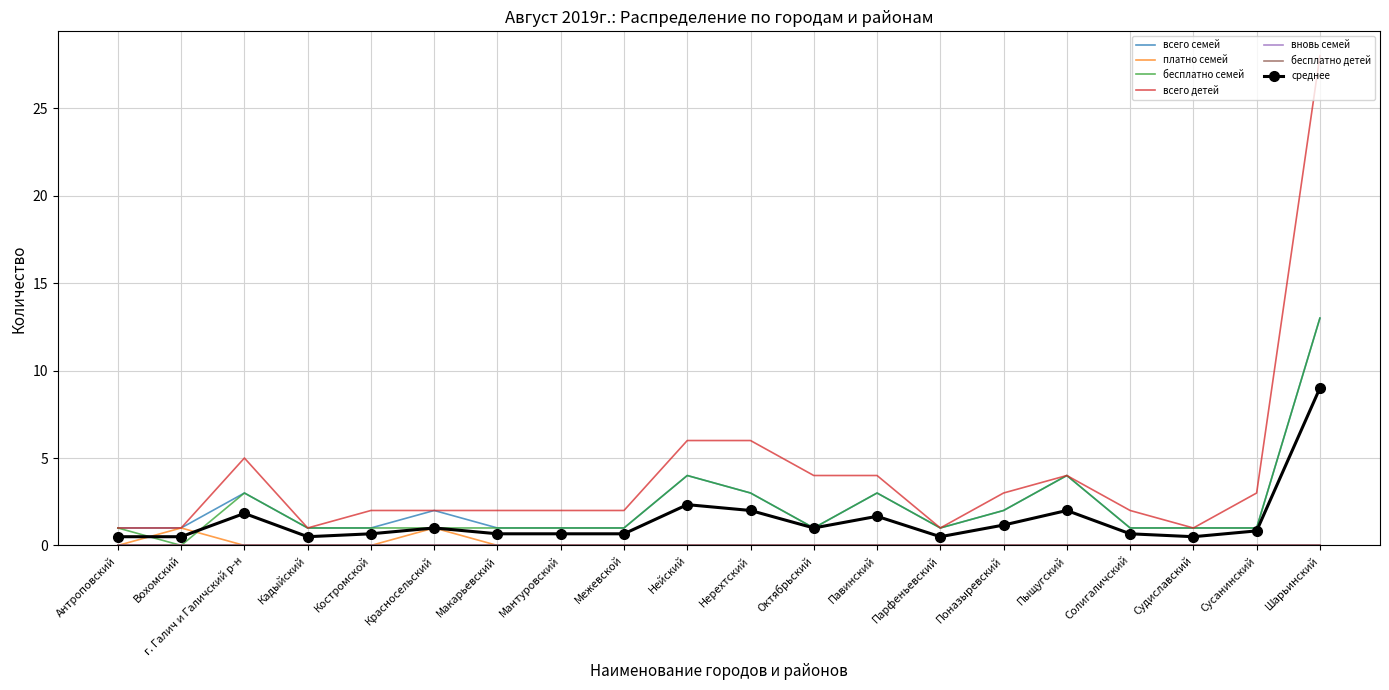

In всего детей, how many points are lower than both neighbors (excluding endpoints)?

3